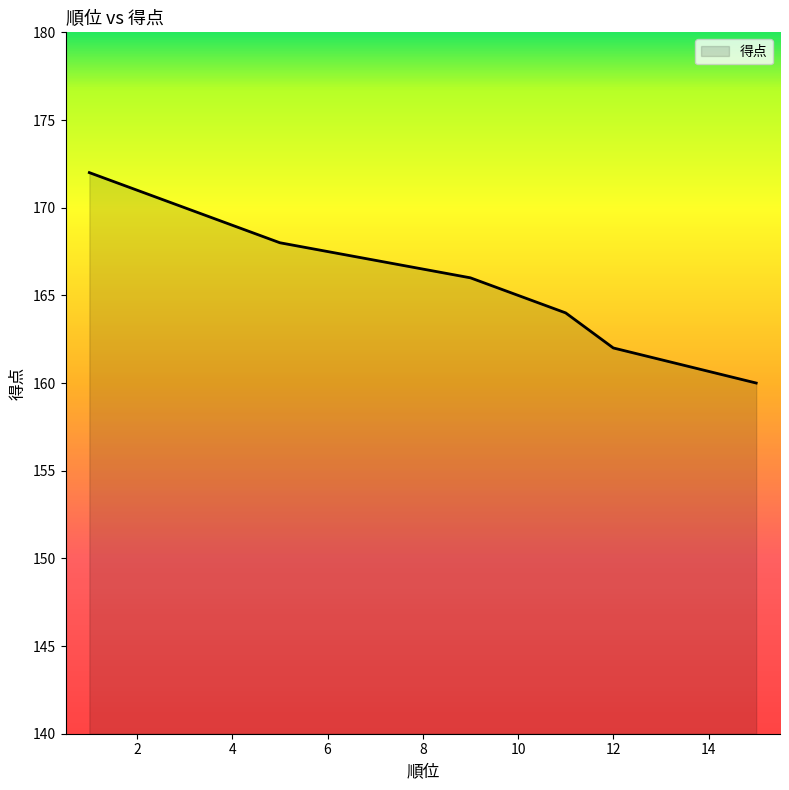

Does the chart have visible grid lines?

No